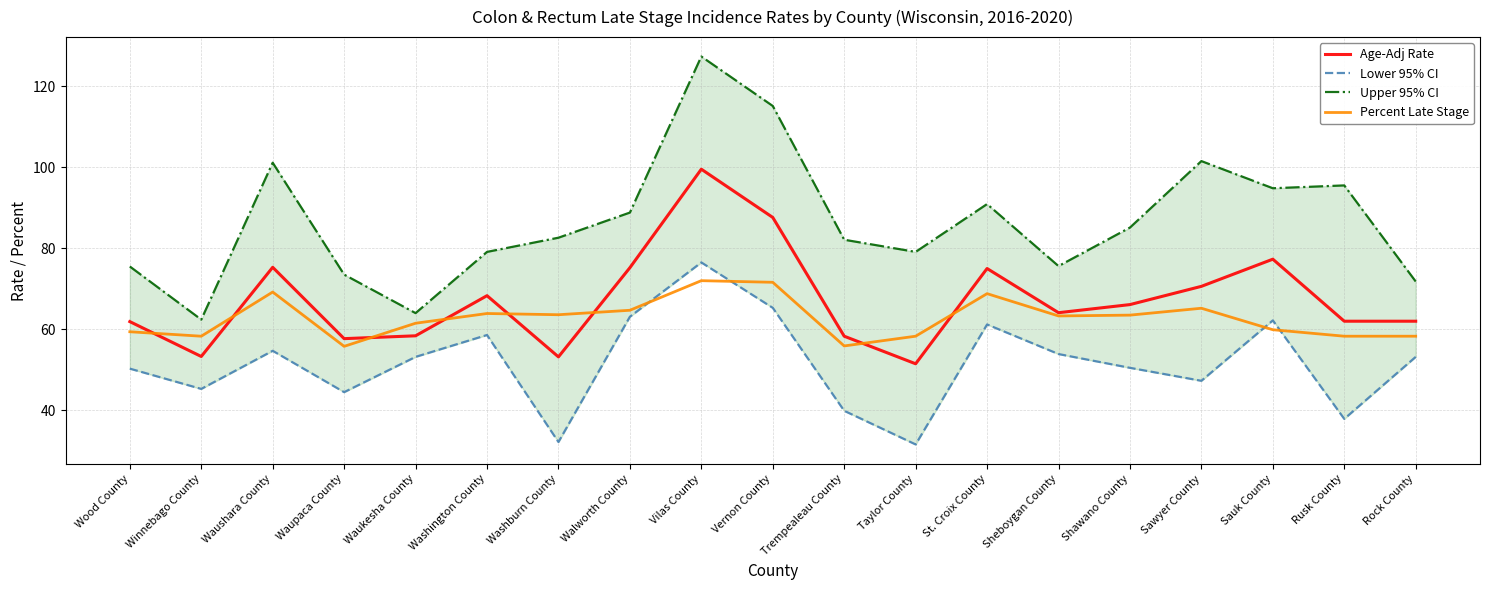

The value of Percent Late Stage at Shawano County is 96.5. True or false?

False